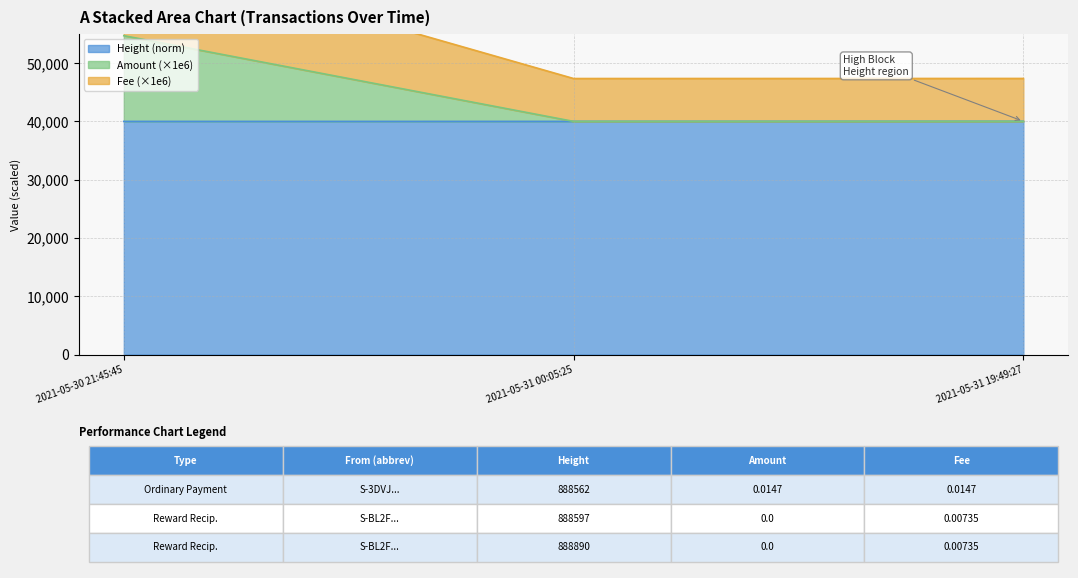

Rank the categories by Amount value from highest to lowest.

2021-05-30 21:45:45, 2021-05-31 19:49:27, 2021-05-31 00:05:25